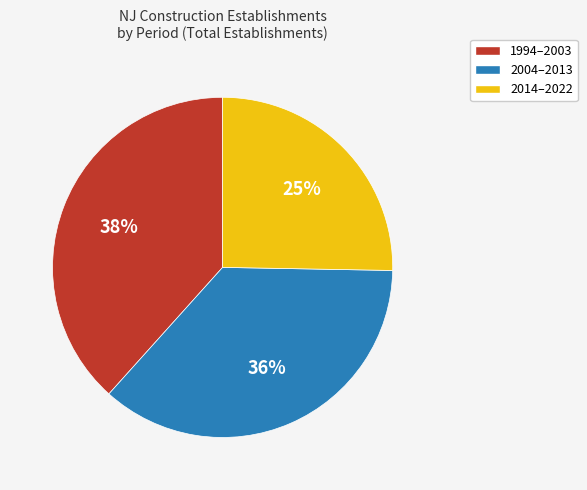

To the nearest percent, what is the difference between the largest and smallest slice percentages?

13%